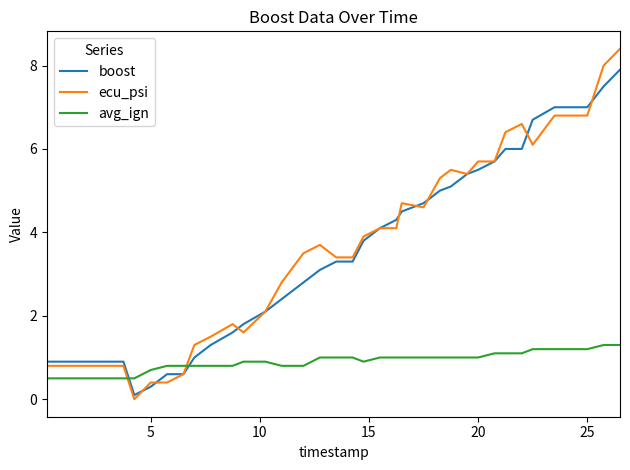

What is the sum of all avg_ign values?

32.0